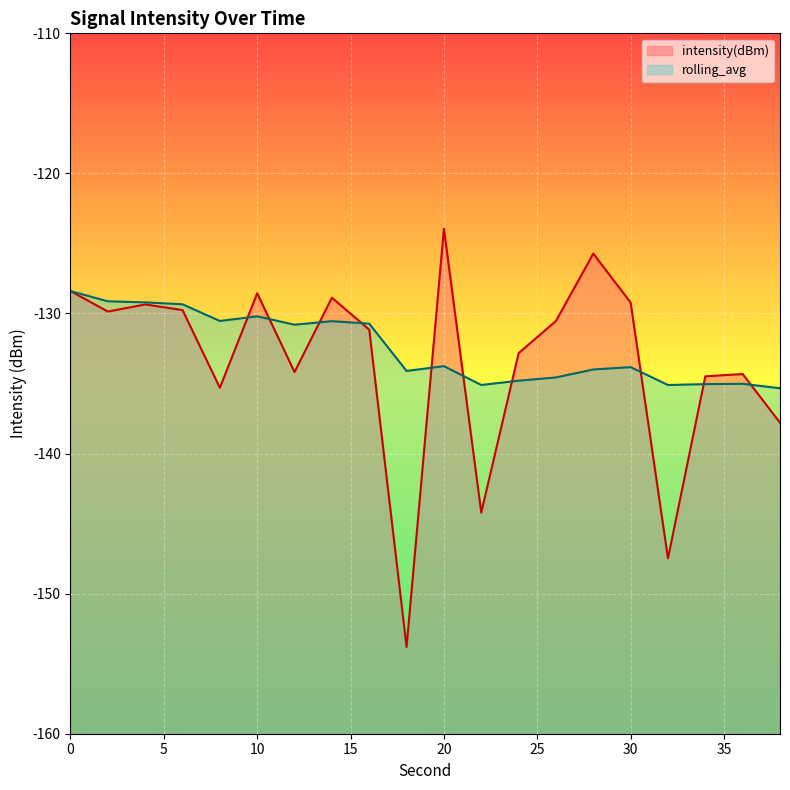

What is the total value across all series at 0?

-256.8